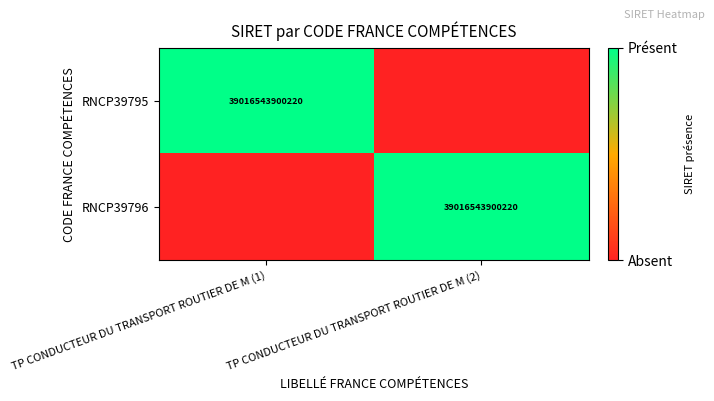

At which category is the sum across all series the highest?

TP CONDUCTEUR DU TRANSPORT ROUTIER DE M (1)